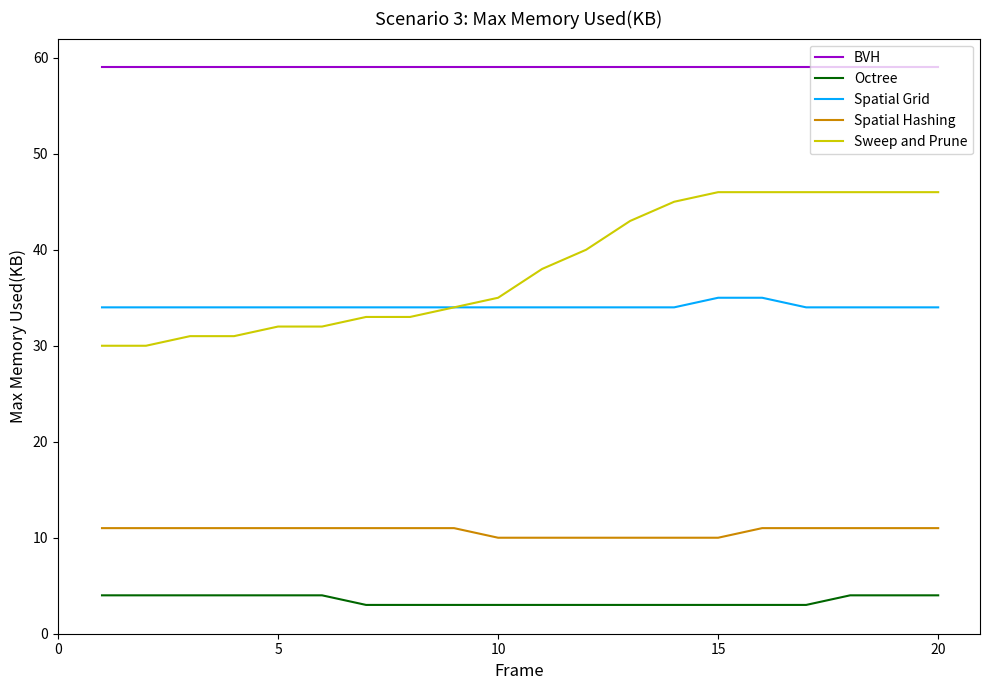

What is the lowest value of the Spatial Grid series?

34